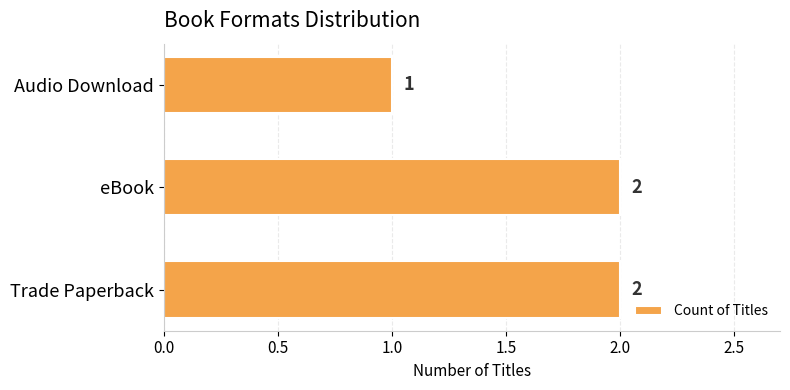

Count the values in the range 1 to 2.

3